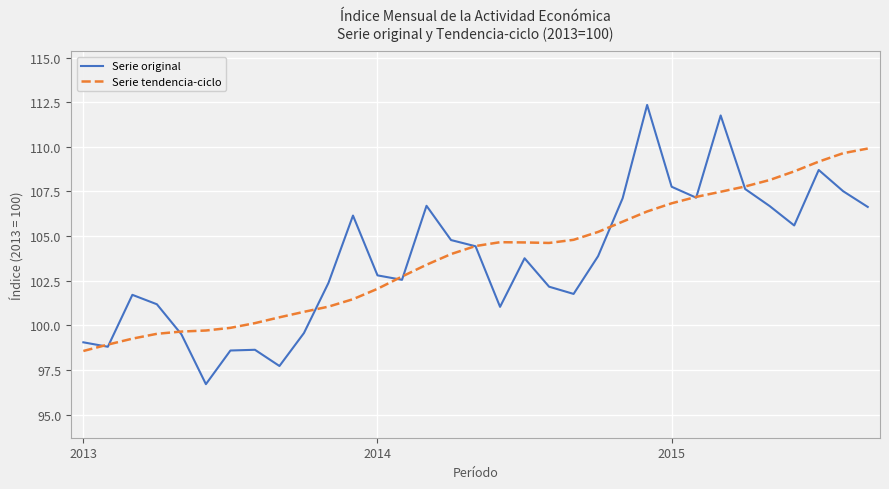

Which series has the widest spread of values?

Serie original